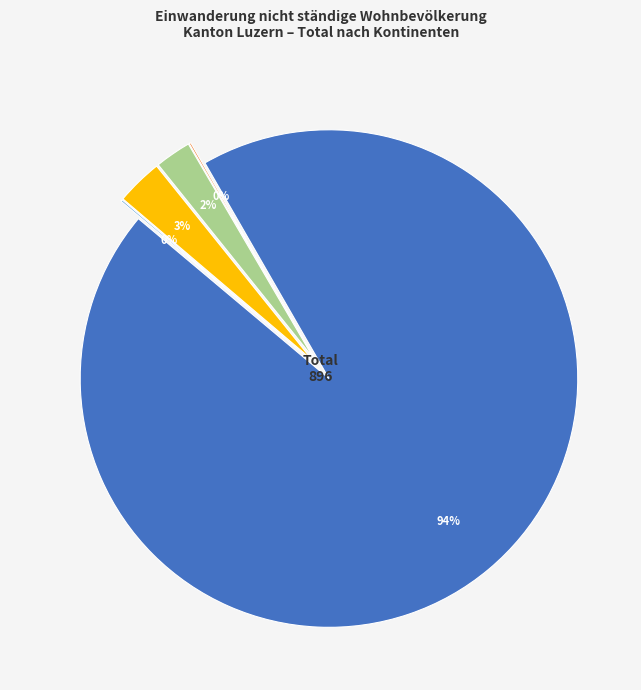

How much of the chart is everything except Afrika?

99.9%